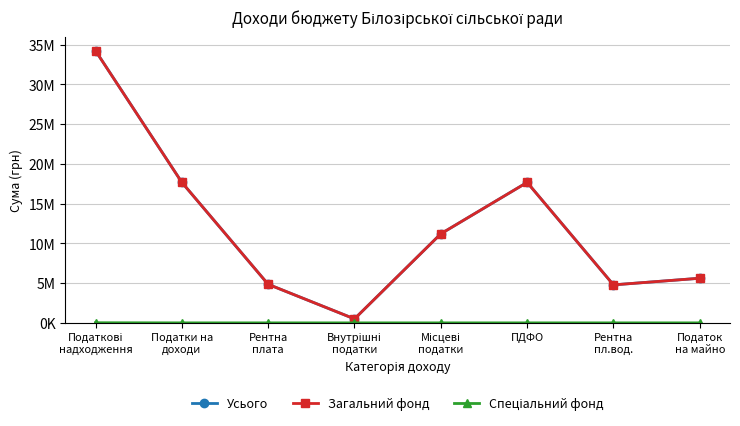

True or false: Загальний фонд has a value of 34225100 at Податкові
надходження.

True